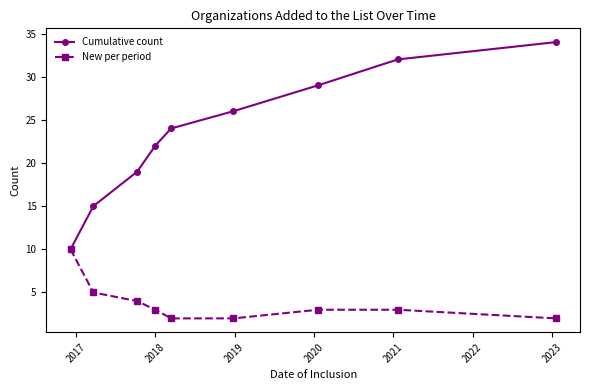

Reading left to right, extract all data points from this chart.

Cumulative count: 10	15	19	22	24	26	29	32	34
New per period: 10	5	4	3	2	2	3	3	2